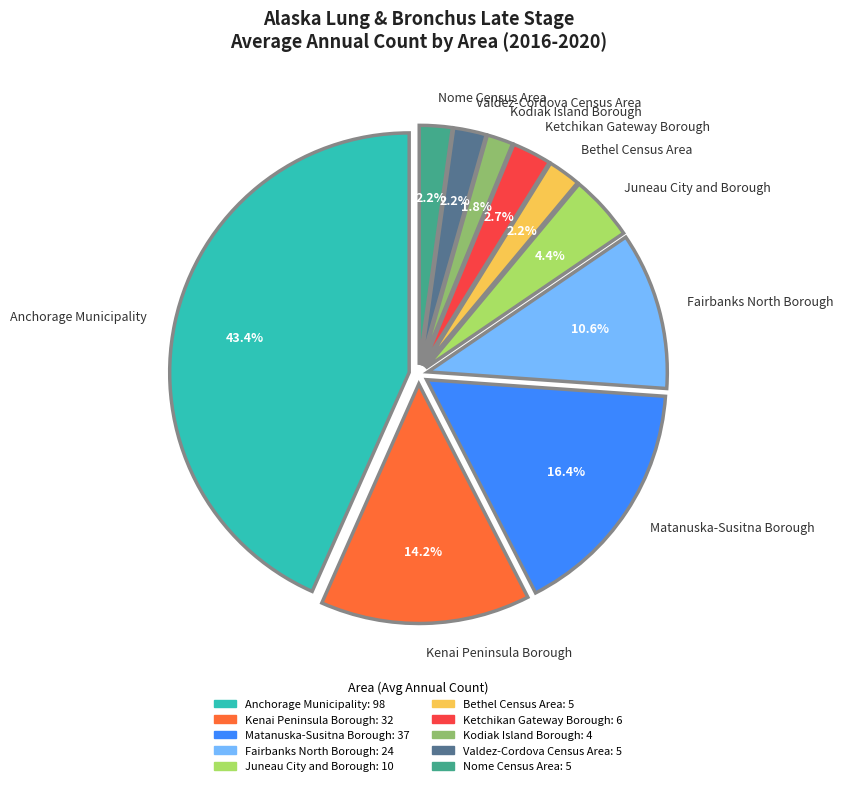

What percentage is the Kenai Peninsula Borough slice, to the nearest percent?

14%